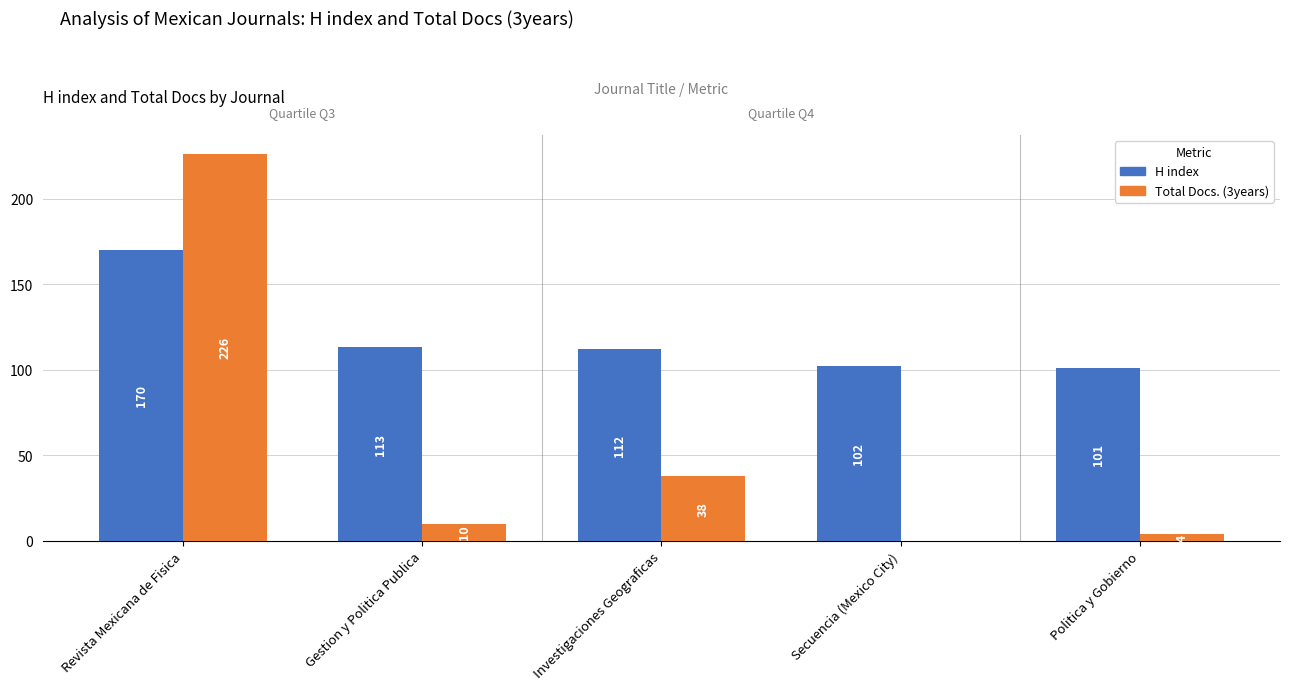

Reading left to right, extract all data points from this chart.

H index: Revista Mexicana de Fisica=170	Gestion y Politica Publica=113	Investigaciones Geograficas=112	Secuencia (Mexico City)=102	Politica y Gobierno=101
Total Docs. (3years): Revista Mexicana de Fisica=226	Gestion y Politica Publica=10	Investigaciones Geograficas=38	Secuencia (Mexico City)=0	Politica y Gobierno=4